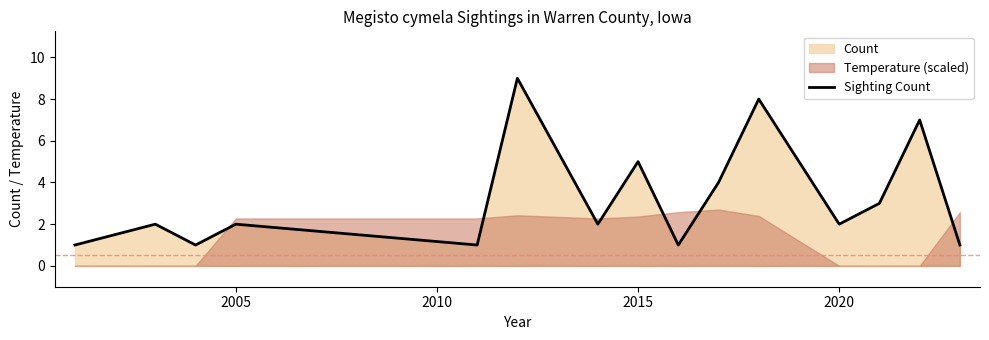

What is the greatest value displayed?

9